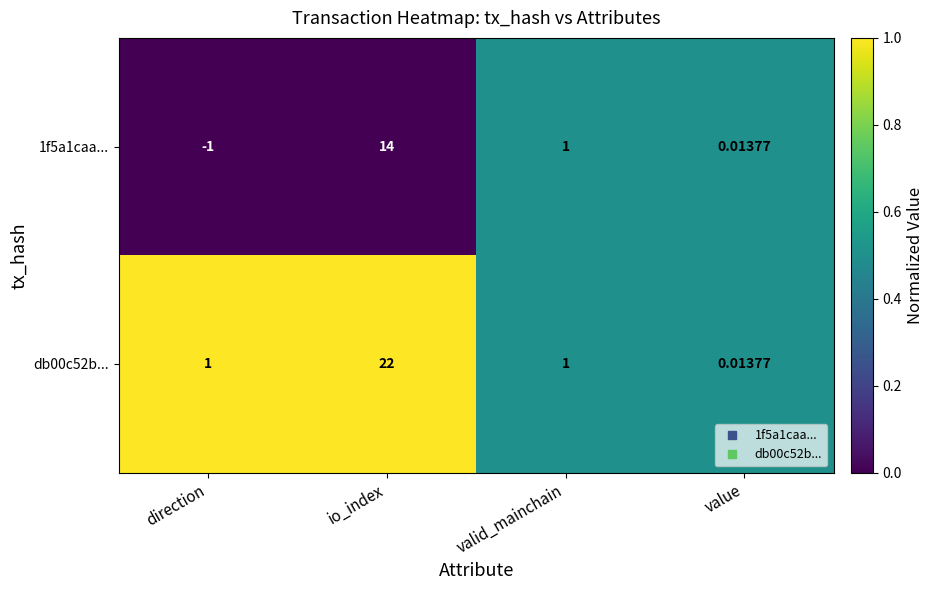

List the labels in order of 1f5a1caa... value, smallest first.

direction, value, valid_mainchain, io_index